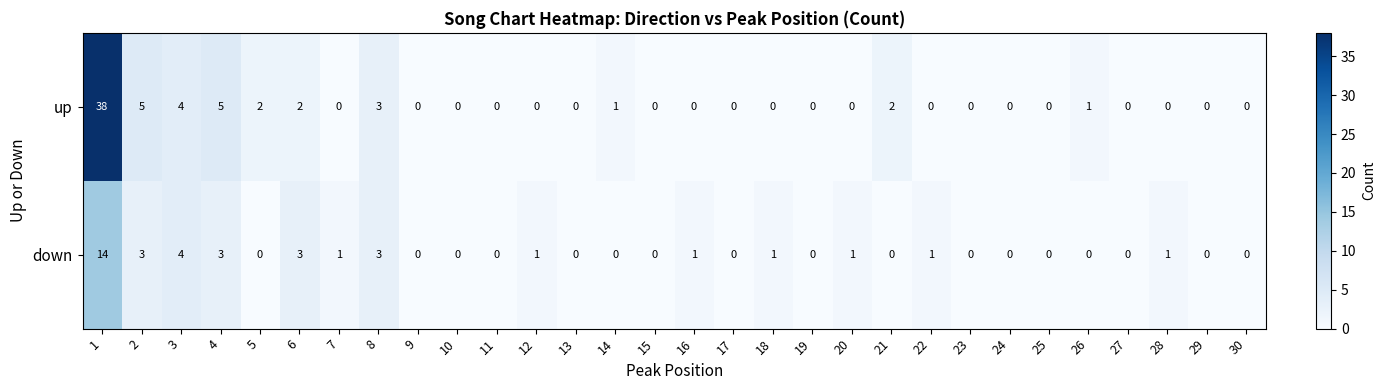

Which series has the widest spread of values?

up